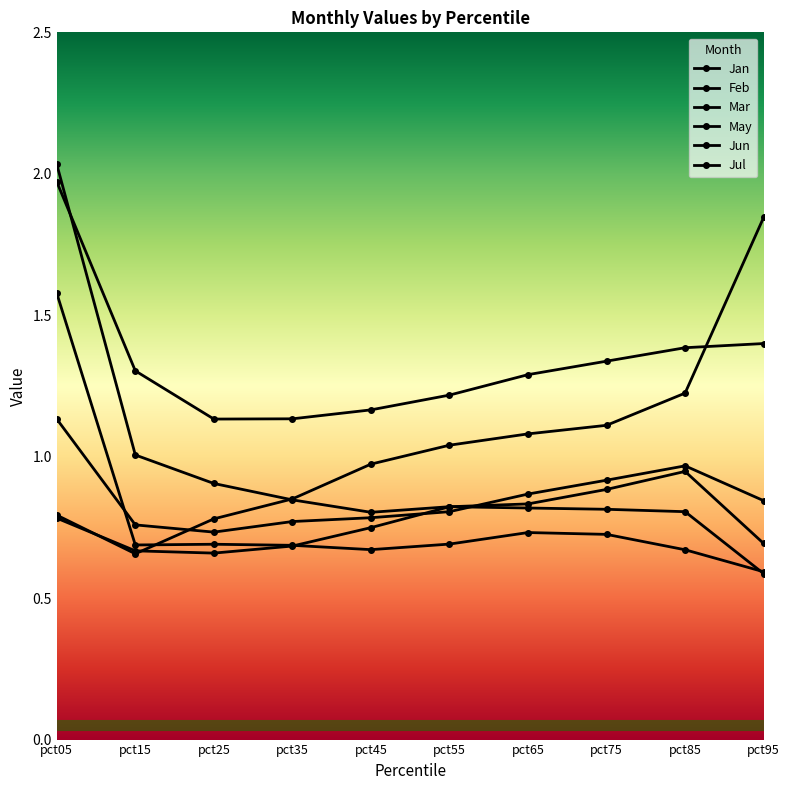

Which has a higher value, pct05 or pct65?

pct05